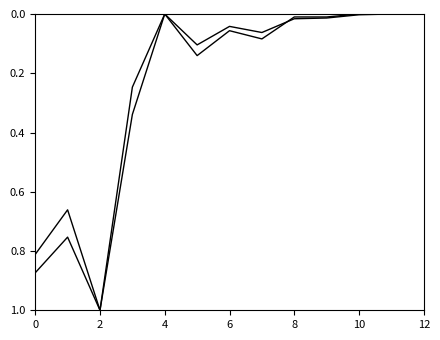

What is the label of the 10th point from the left?

9